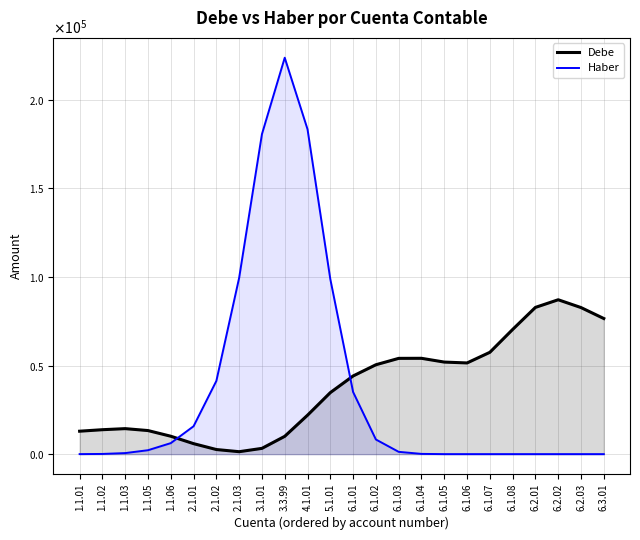

At which category is the sum across all series the highest?

3.3.99